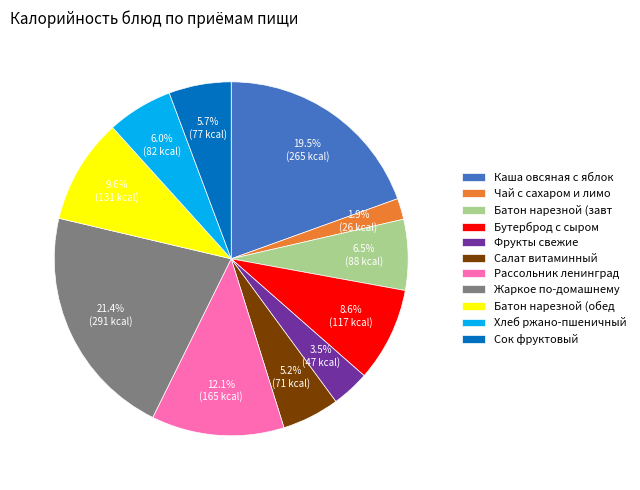

To the nearest percent, what is the average slice percentage?

9%